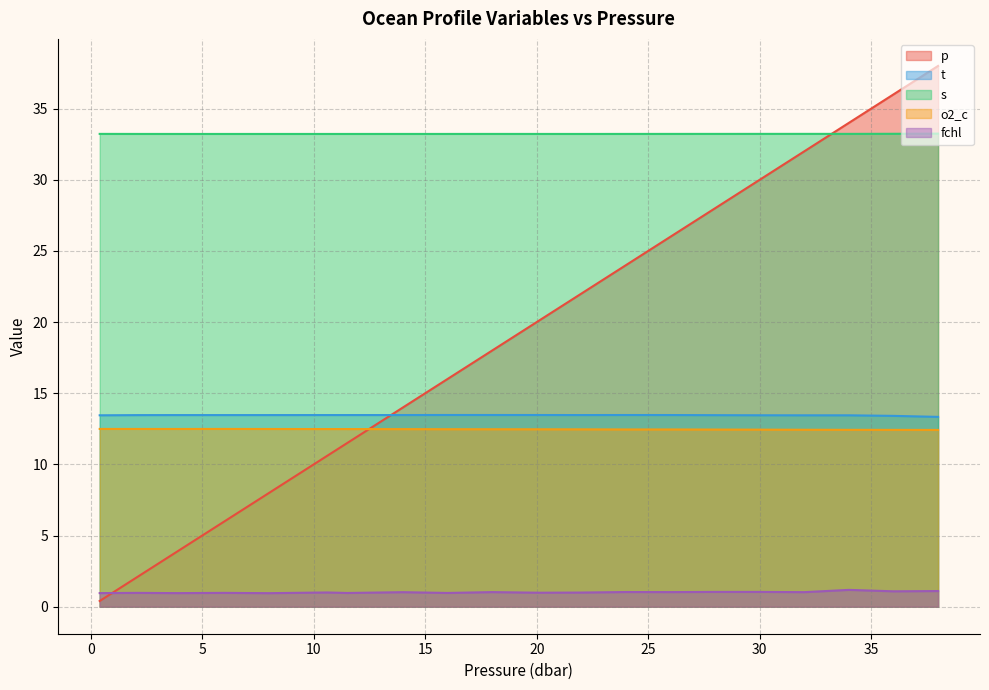

At which category does o2_c reach its first local valley?

3.9